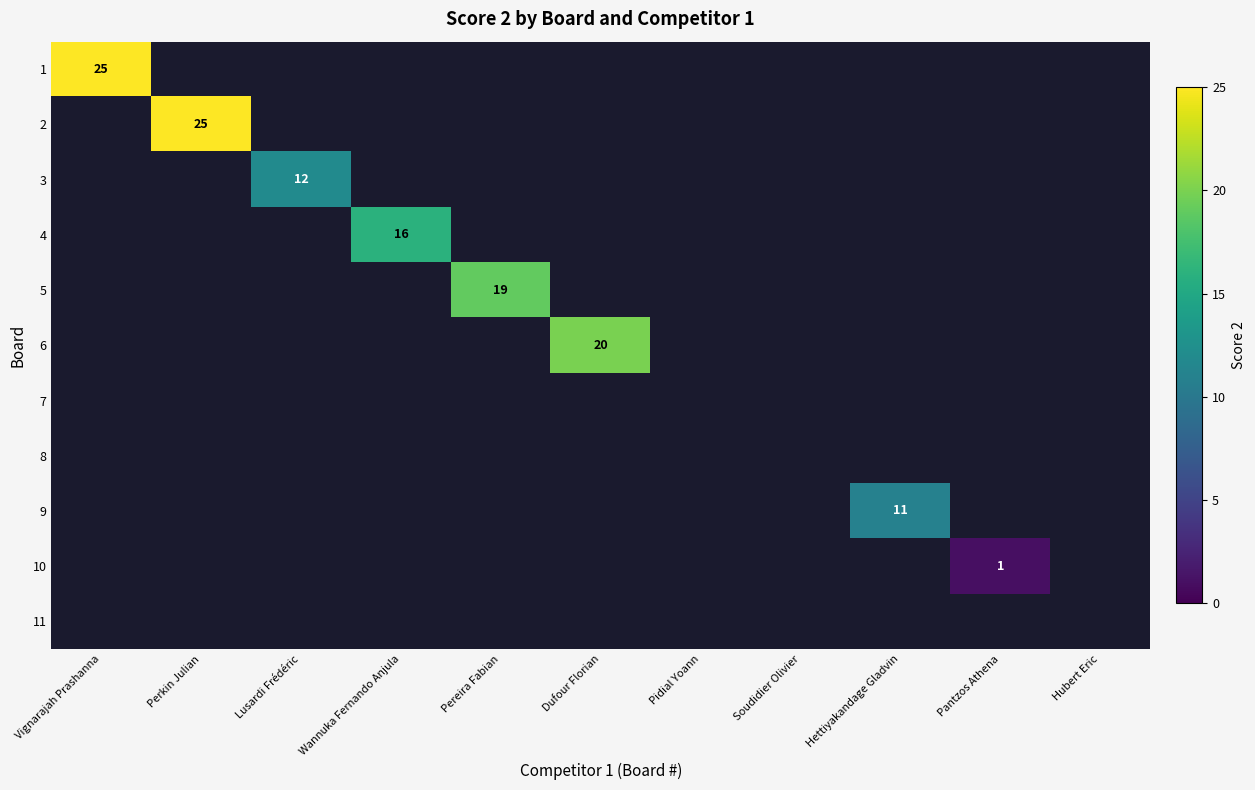

Count the number of data series in this chart.

11